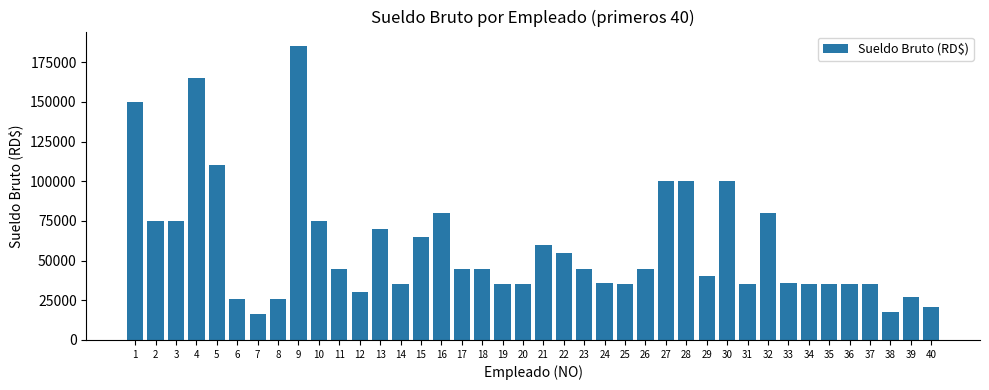

What value does the data have at 2, to the nearest 10?

75000